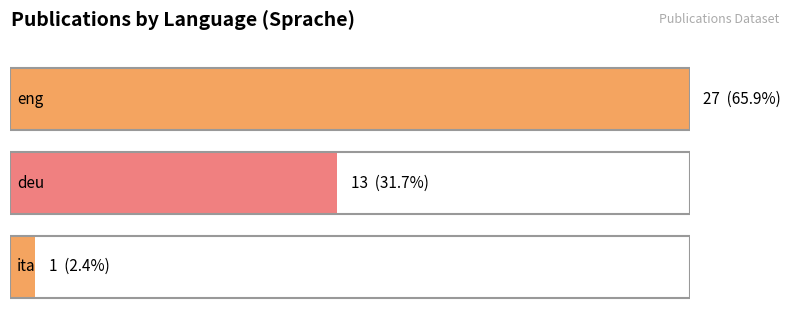

Which label corresponds to the smallest value in the chart?

ita